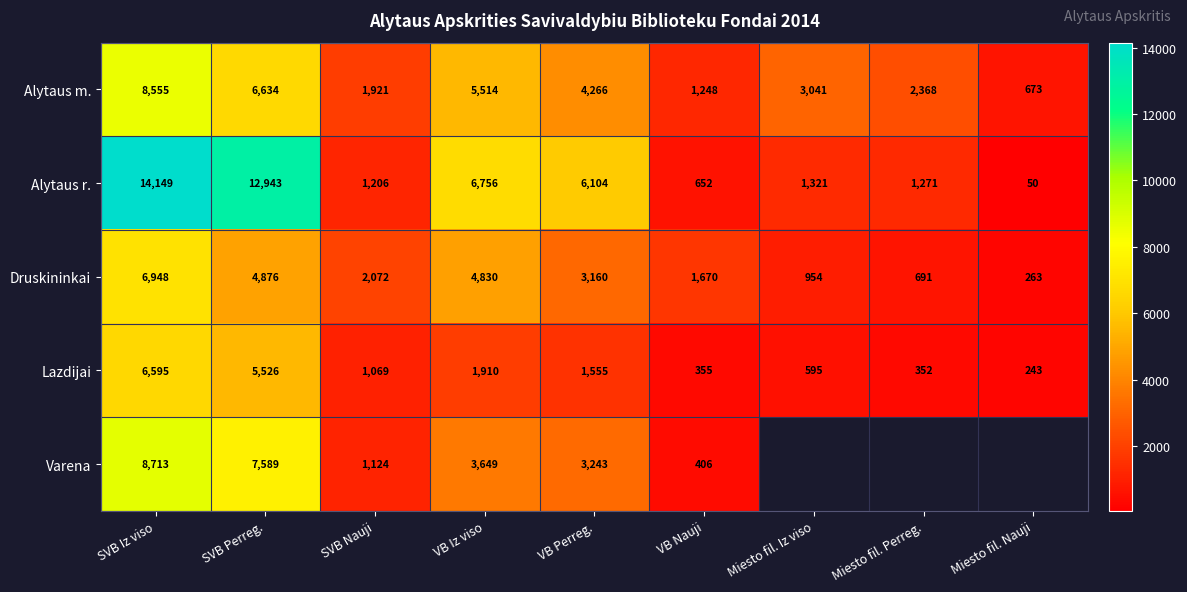

Is it true that Alytaus r. equals 652 at VB Nauji?

True